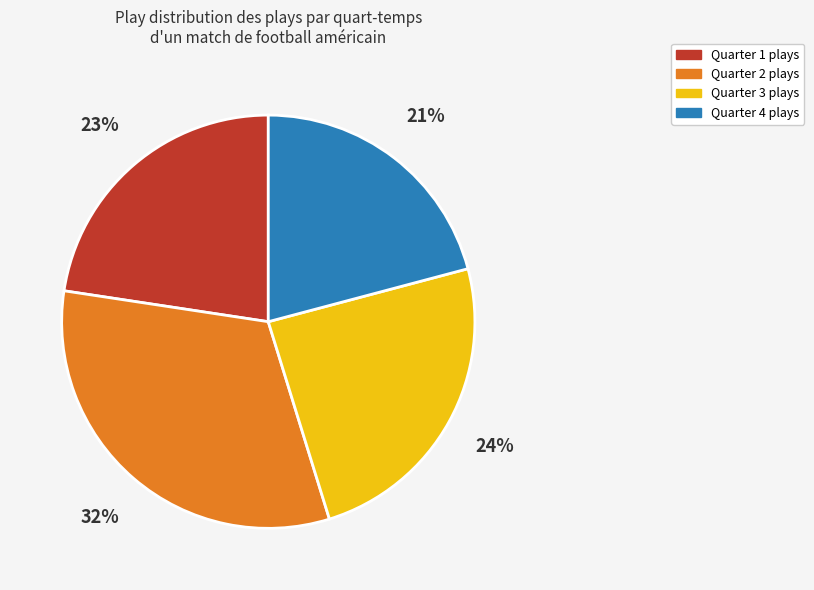

What percentage is the Quarter 2 slice, to the nearest percent?

32%